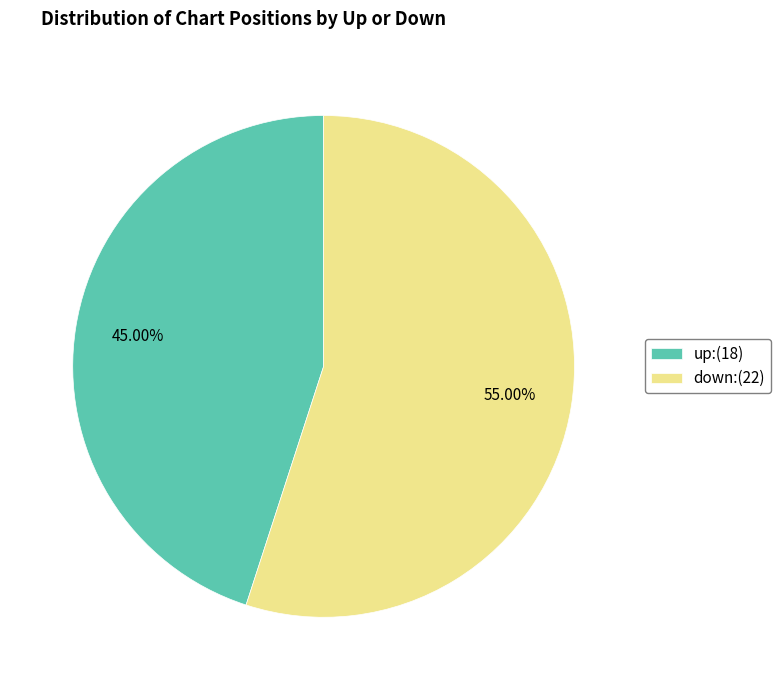

Is there a majority slice in this chart?

Yes